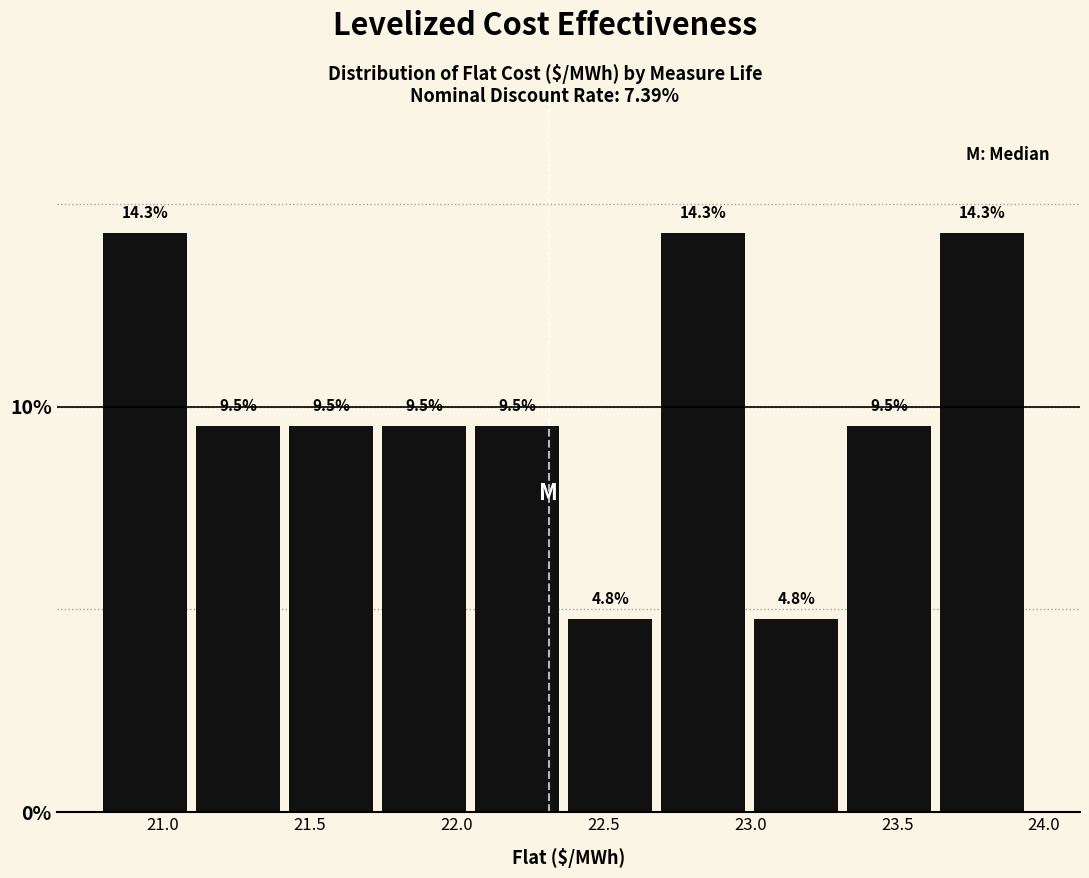

Reading left to right, transcribe this chart: for each bar, give the range it covers on the x-axis and its height. The bar edges are not printed on the chart, so give them approximately, as read against the axis.

20.80 to 21.10: 14.3
21.10 to 21.45: 9.5
21.45 to 21.75: 9.5
21.75 to 22.05: 9.5
22.05 to 22.40: 9.5
22.40 to 22.70: 4.8
22.70 to 23.00: 14.3
23.00 to 23.35: 4.8
23.35 to 23.65: 9.5
23.65 to 23.95: 14.3